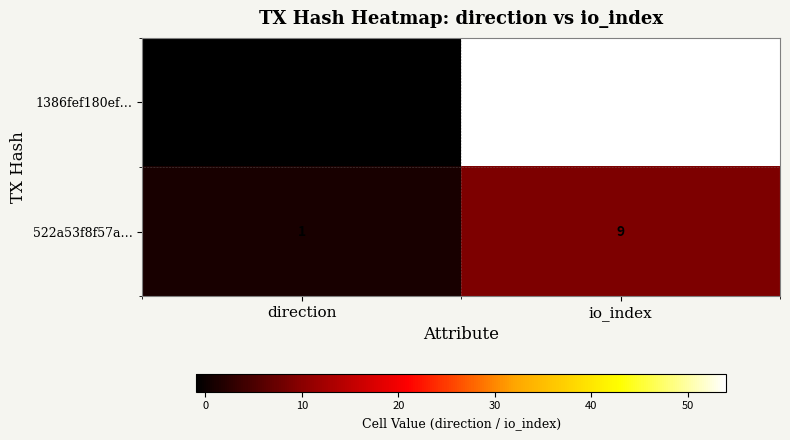

Reading left to right, transcribe all the data shown in this chart.

1386fef180ef…: -1	54
522a53f8f57a…: 1	9